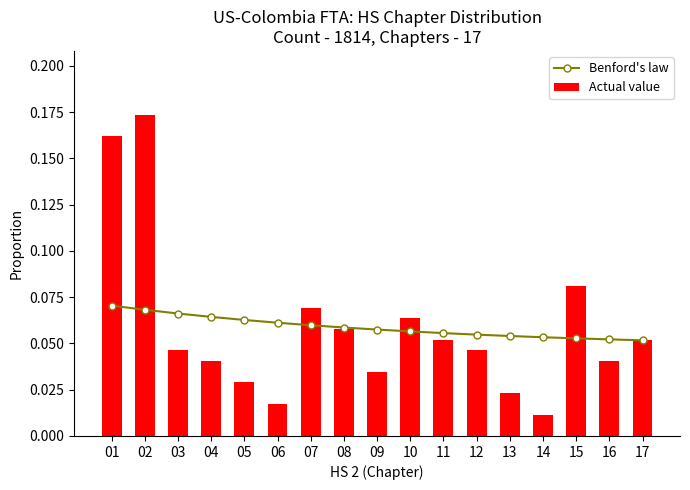

What is the value of the Benford's law bar at the 17th from the left?

0.1